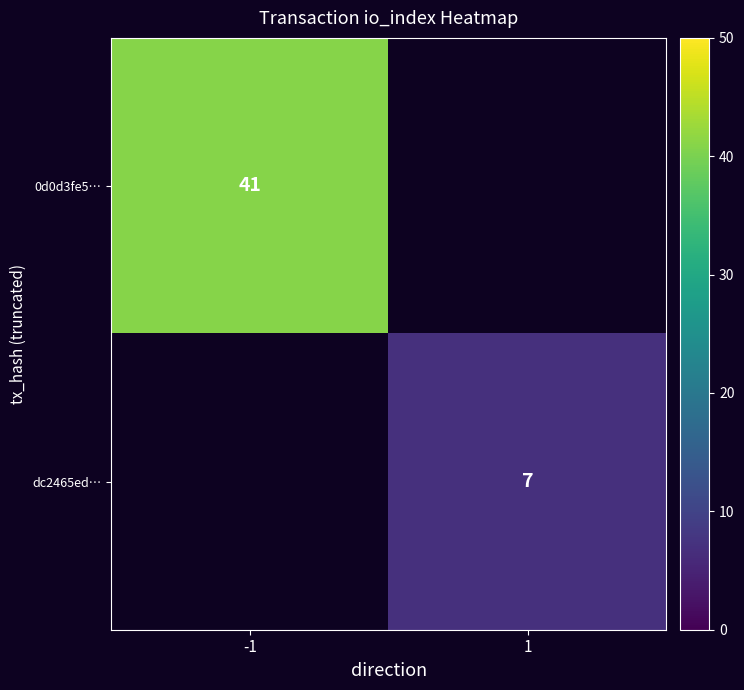

At how many categories does at least one series exceed 38?

1